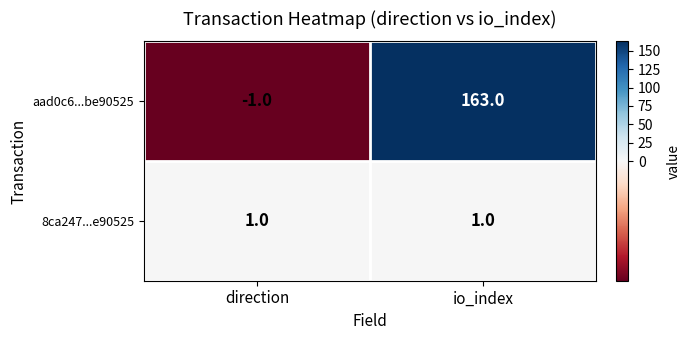

What is the difference between the maximum and minimum values in the aad0c6...be90525 series?

164